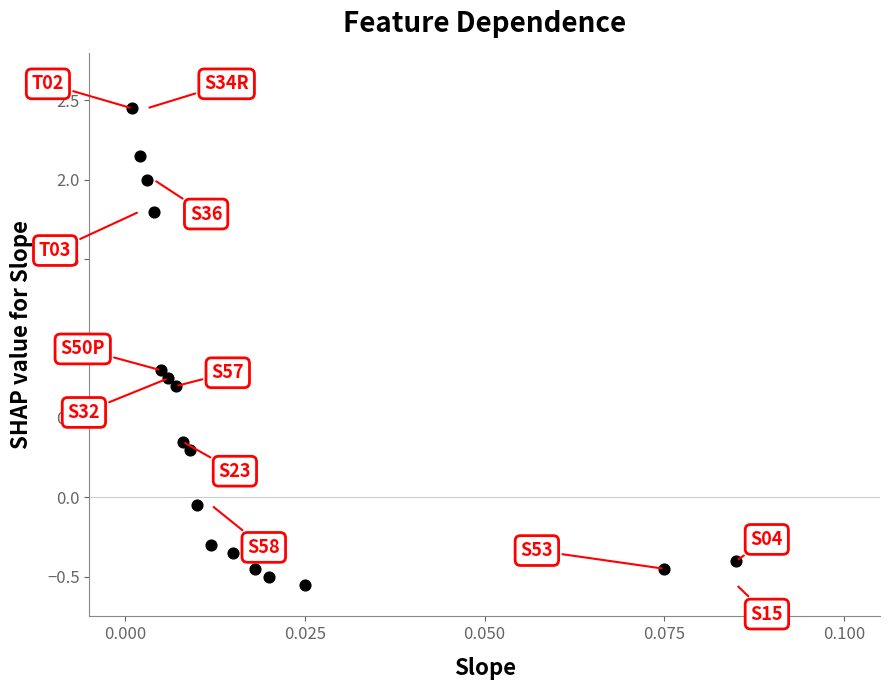

What is the range of Y values (max minus min)?

3.0